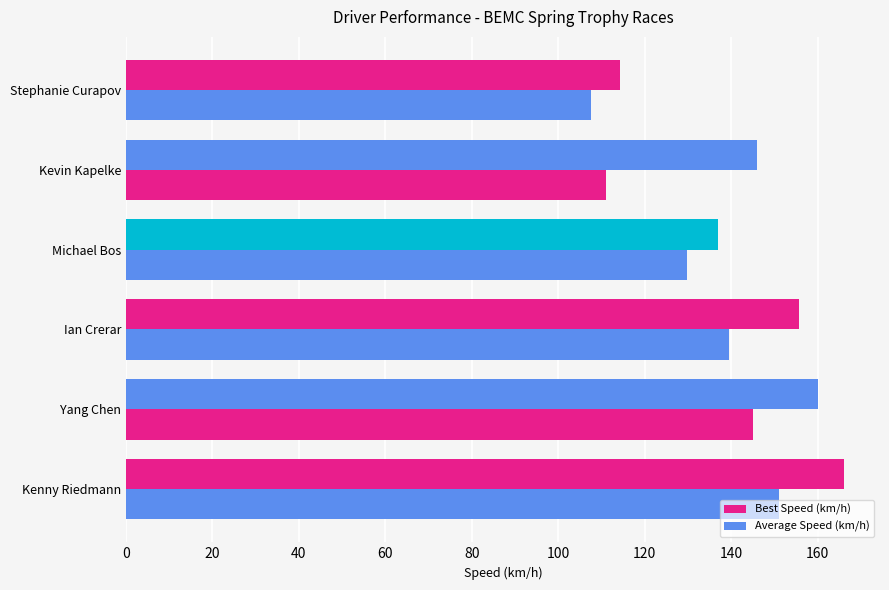

How many values in the Best Speed (km/h) series are below 155?

3